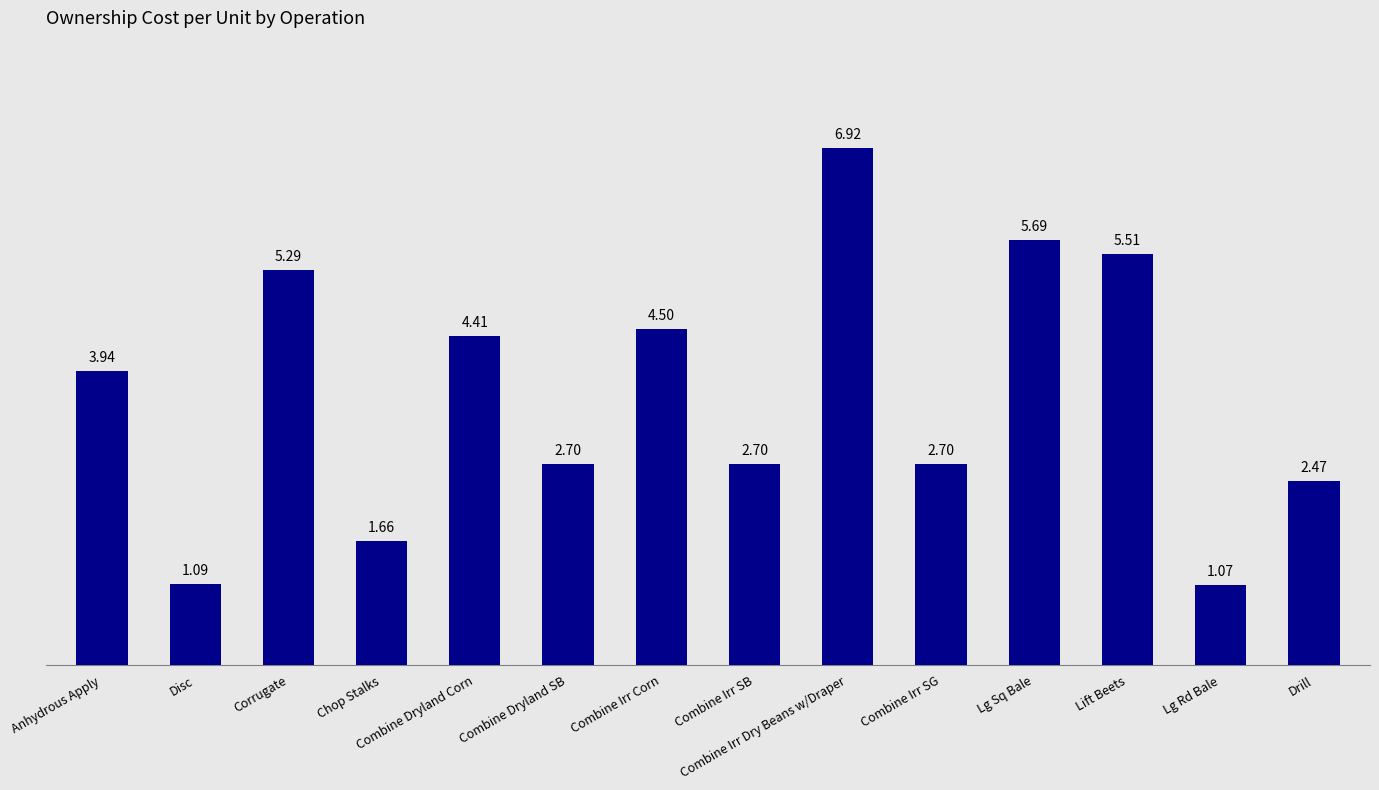

Which label corresponds to the largest value in the chart?

Combine Irr Dry Beans w/Draper